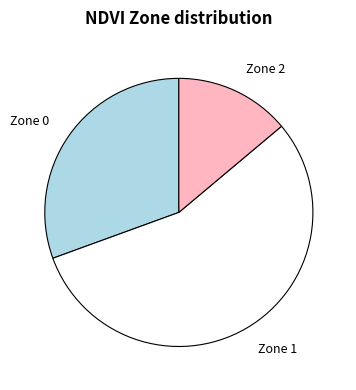

Rank the categories by value from highest to lowest.

Zone 1, Zone 0, Zone 2